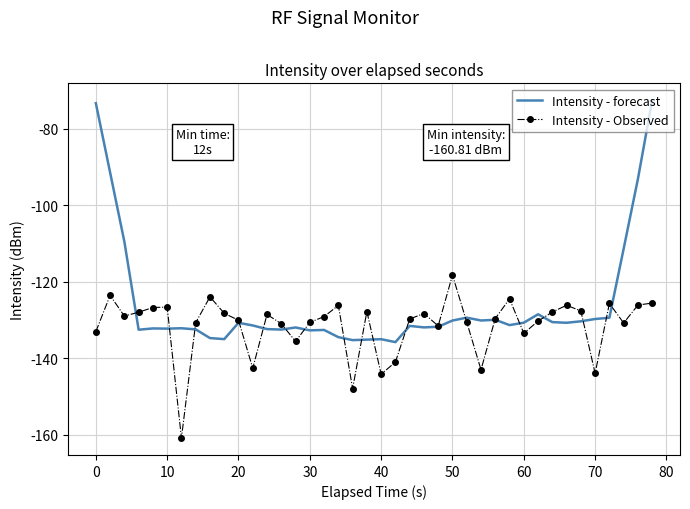

Rank the series by their average value, from lowest to highest.

Intensity - Observed, Intensity - forecast